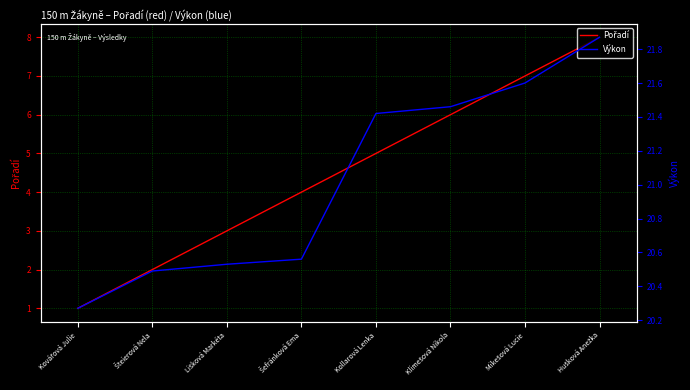

What is the sum of all Pořadí values?

36.0